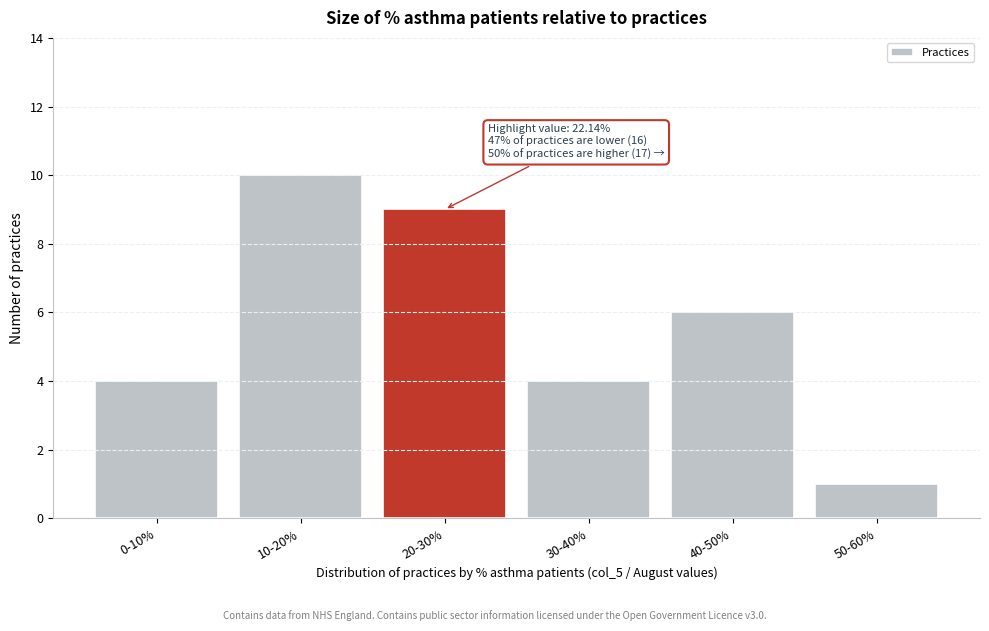

Reading left to right, list all the values displayed in this chart.

4	10	9	4	6	1